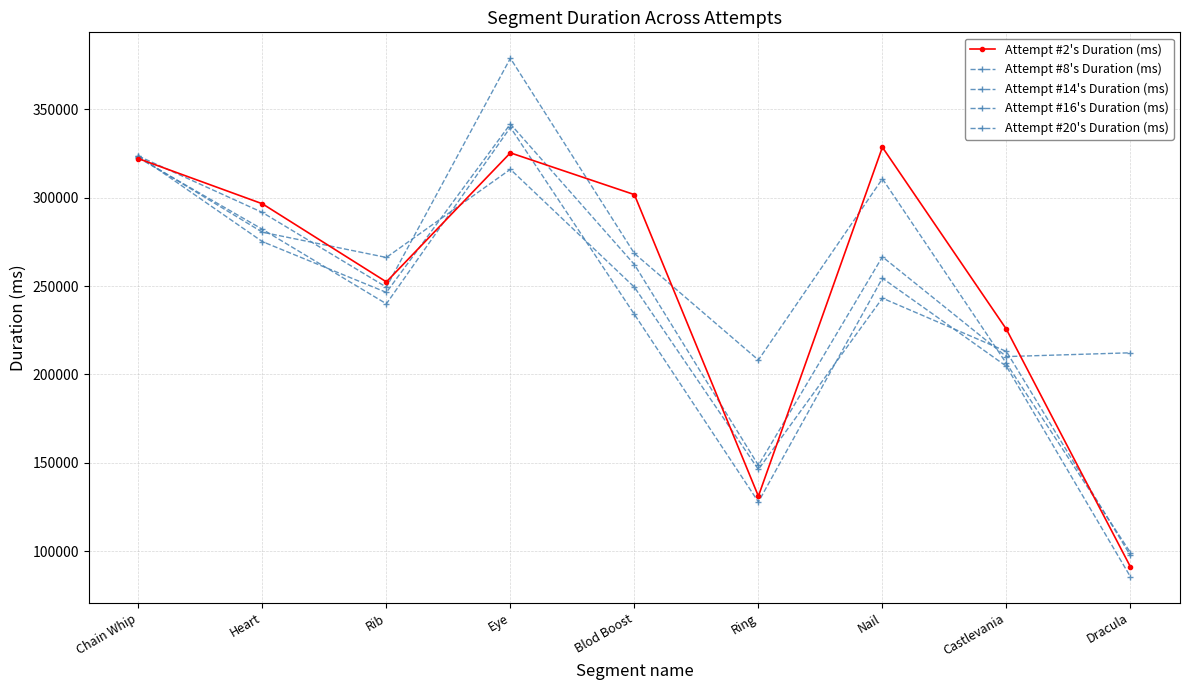

What is the minimum value shown in the chart?

85526